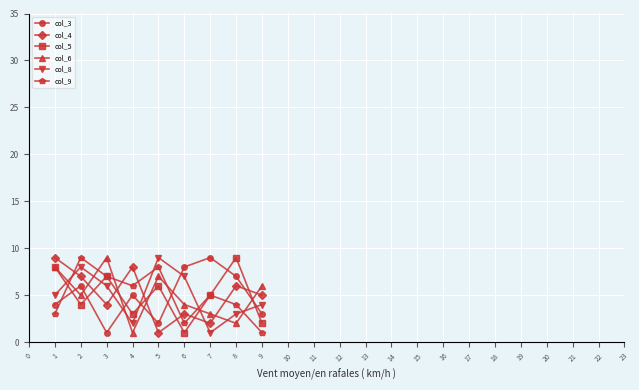

What is the minimum value for col_6?

1